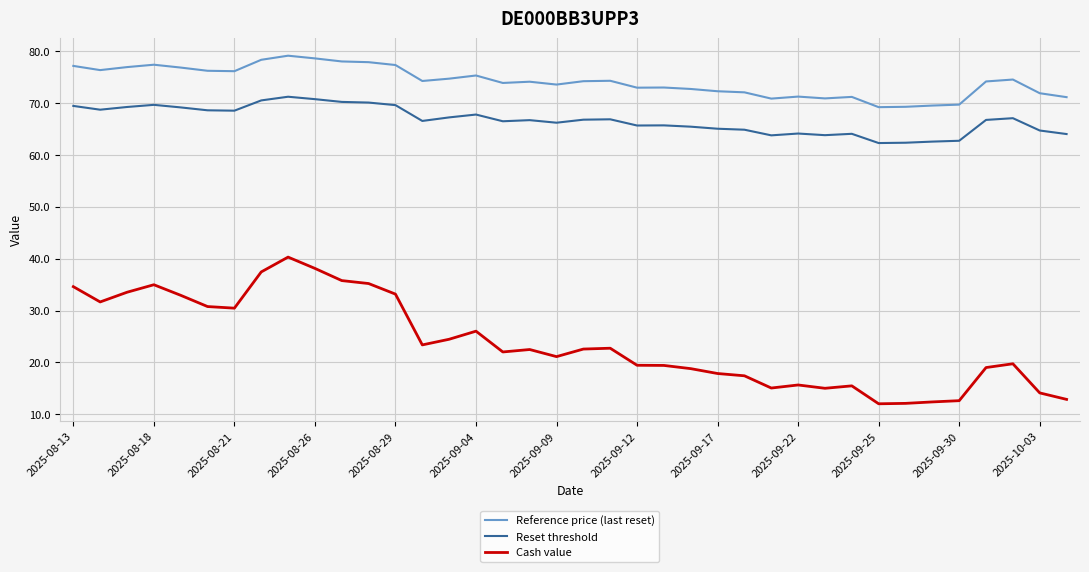

What is the difference between the maximum and minimum values in the Reset threshold series?

8.9